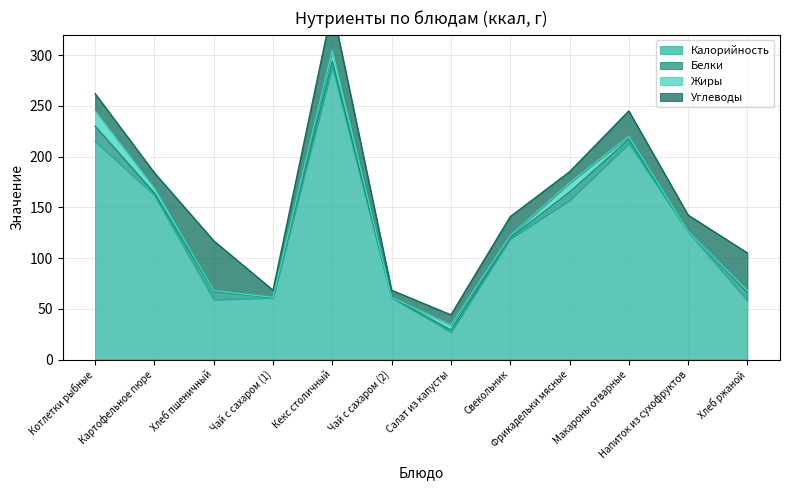

True or false: Белки and Углеводы intersect in this chart.

False